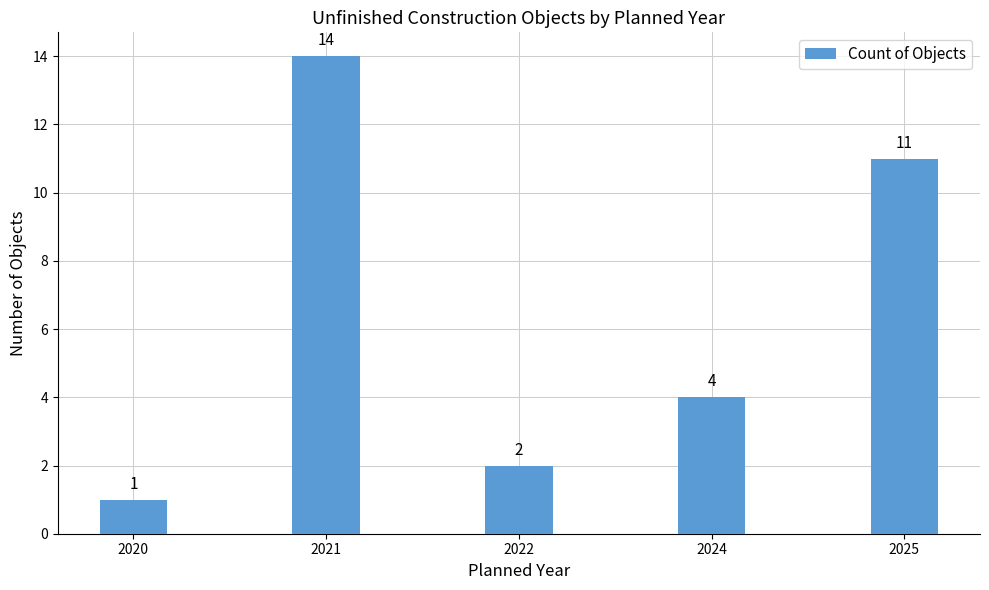

Reading left to right, extract all data points from this chart.

2020=1	2021=14	2022=2	2024=4	2025=11